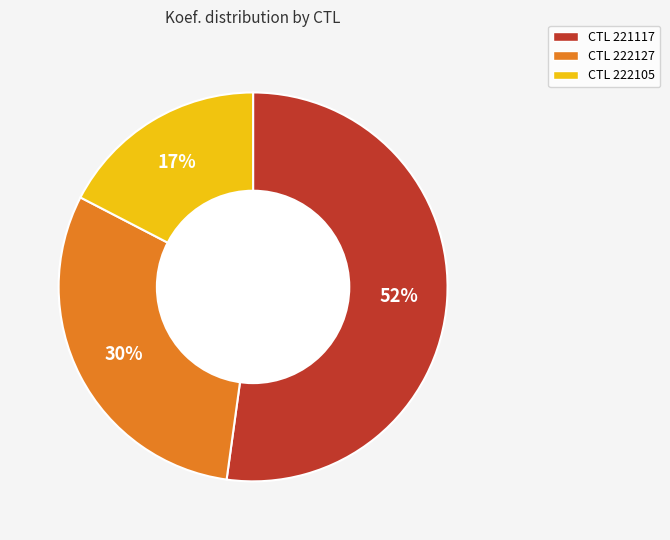

Is there any slice that represents more than half of the pie?

Yes